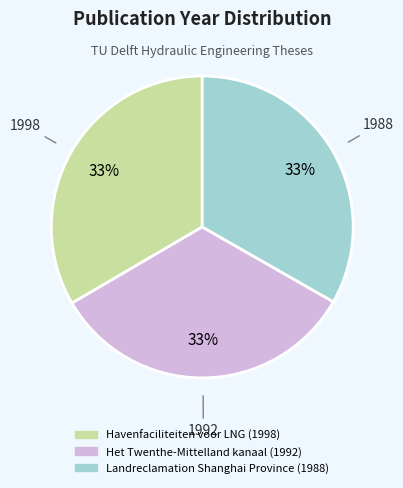

Combined, do Het Twenthe-Mittelland kanaal (1992) and Landreclamation Shanghai Province (1988) account for over 50%?

Yes